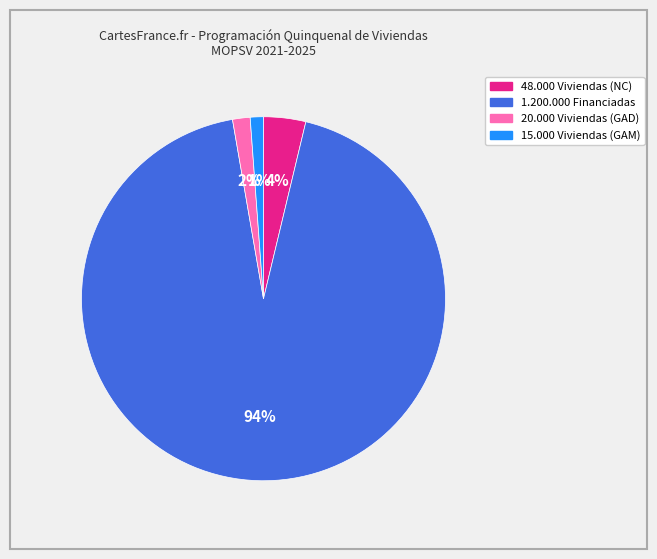

How many segments does this pie chart have?

4